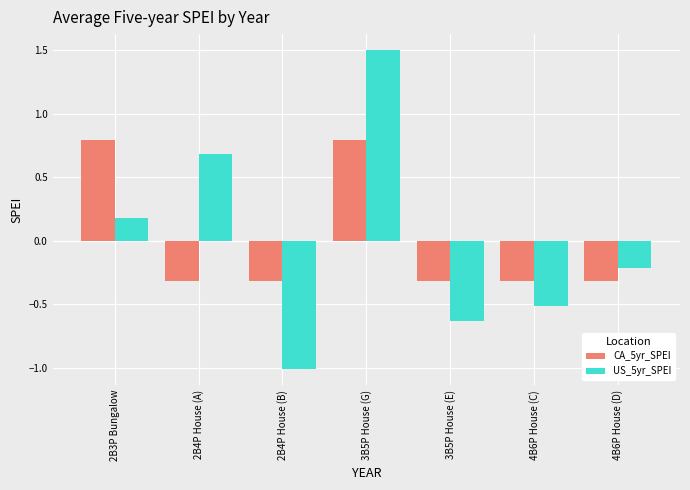

Is it true that CA_5yr_SPEI equals -0.1 at 3B5P House (E)?

False